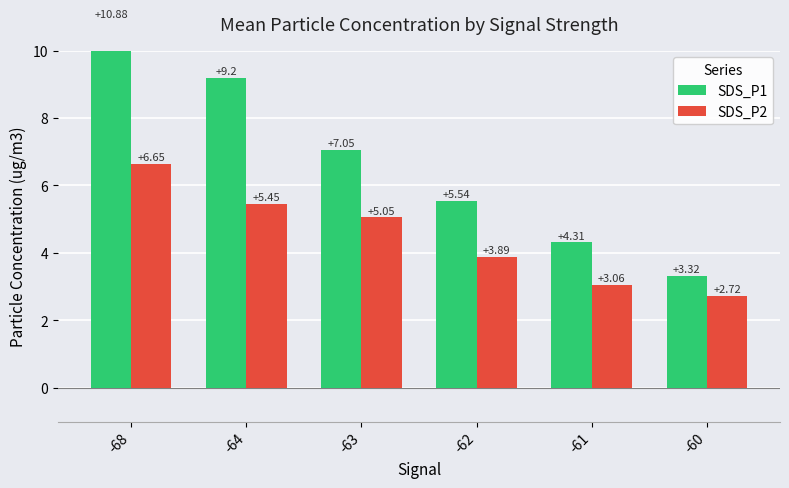

What is the difference between the second highest and minimum values in the SDS_P2 series?

2.7